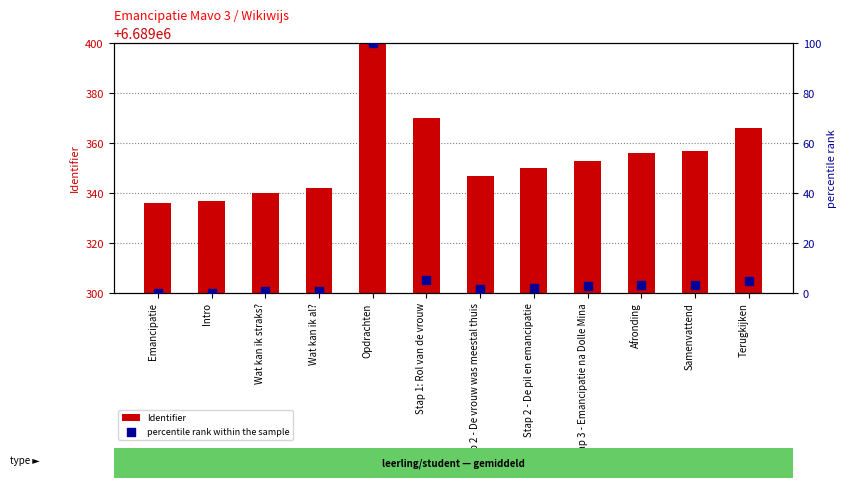

What are all the series names shown in the legend?

Identifier, percentile rank within the sample